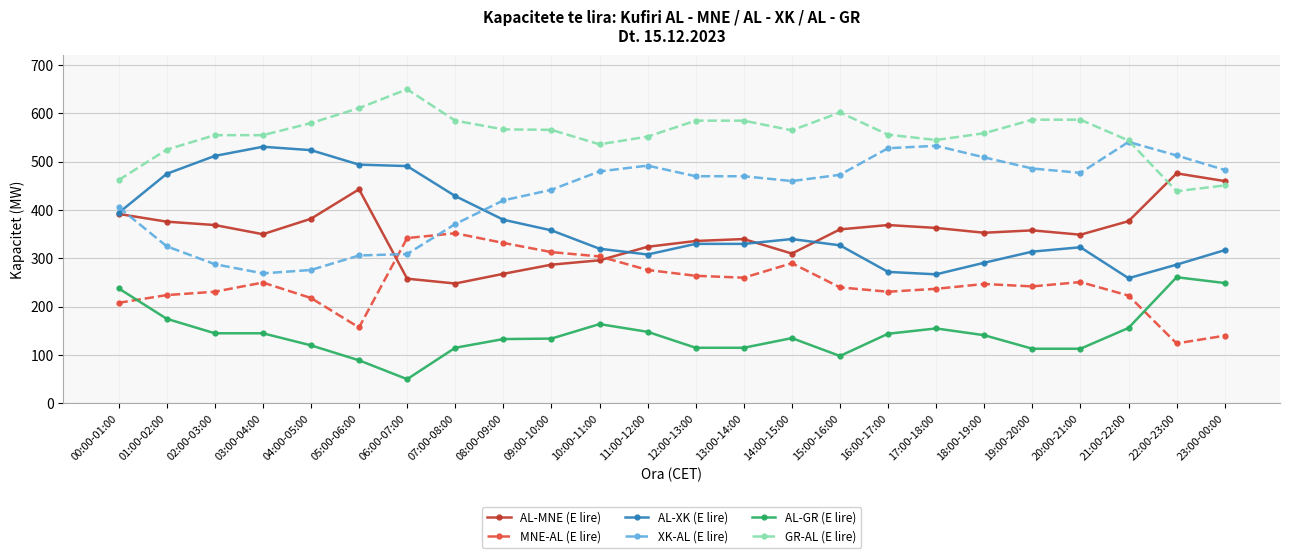

True or false: AL-GR (E lire) and AL-XK (E lire) cross at least once.

False